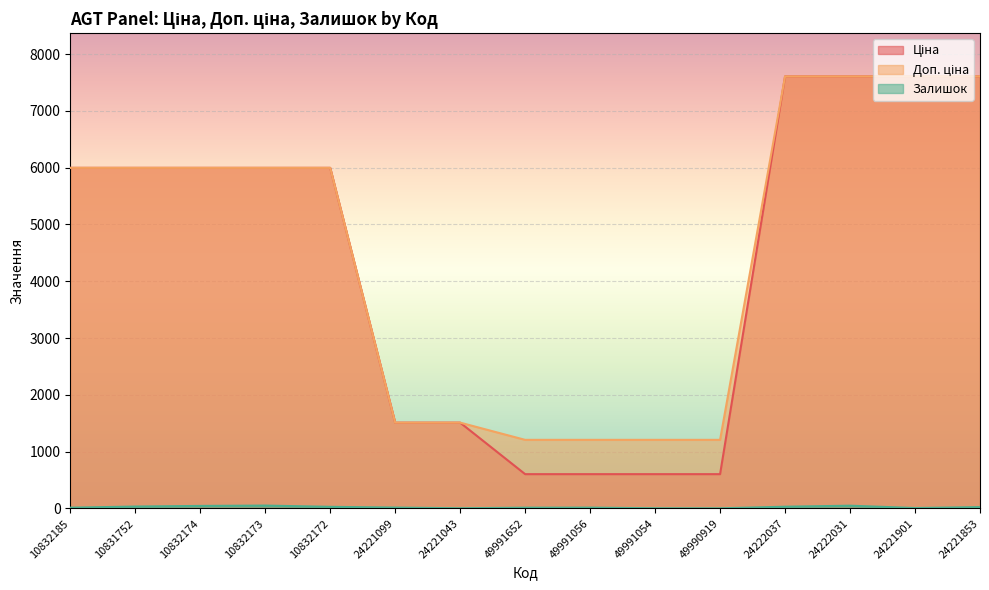

Count the number of data series in this chart.

3